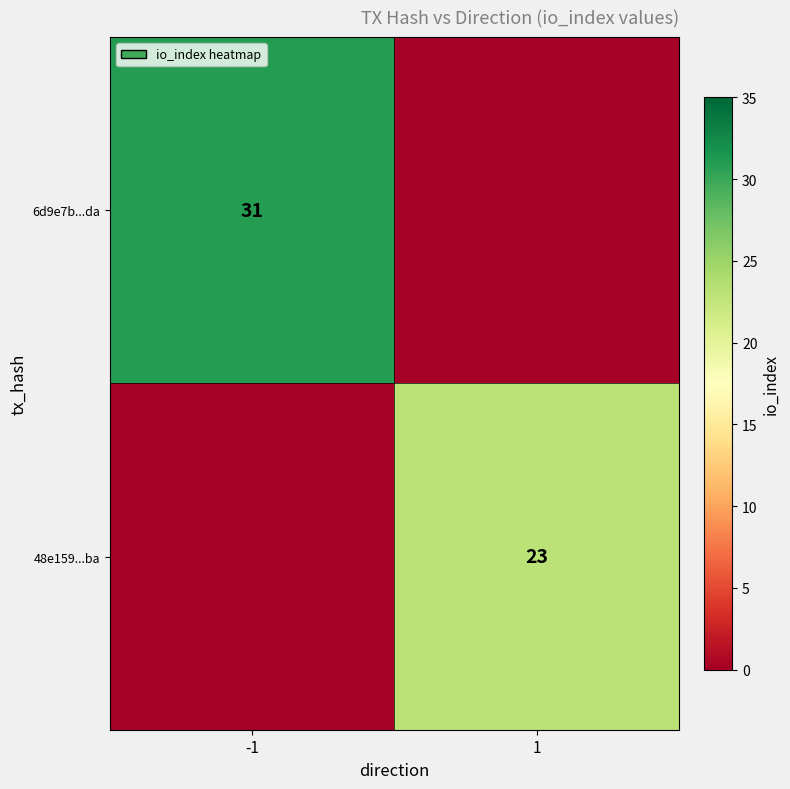

Is it true that 6d9e7b...da equals 56 at -1?

False